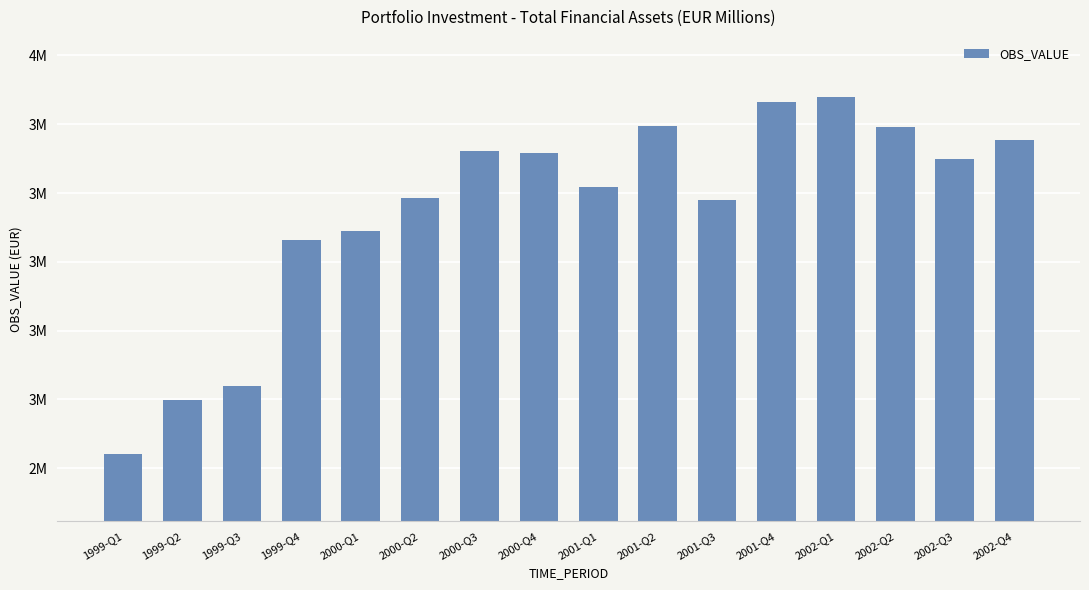

What is the change in value from 2001-Q2 to 2002-Q1?

+85150.0